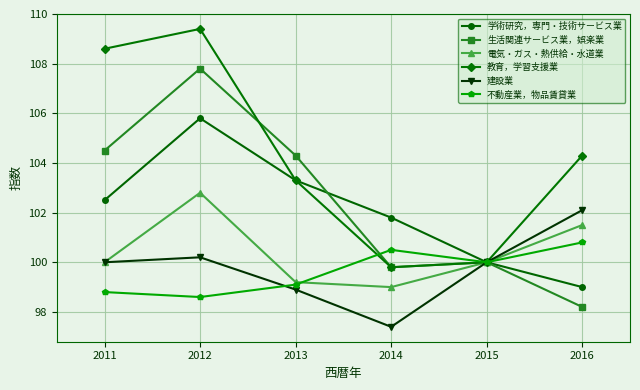

Which series has the largest total across all categories?

教育，学習支援業